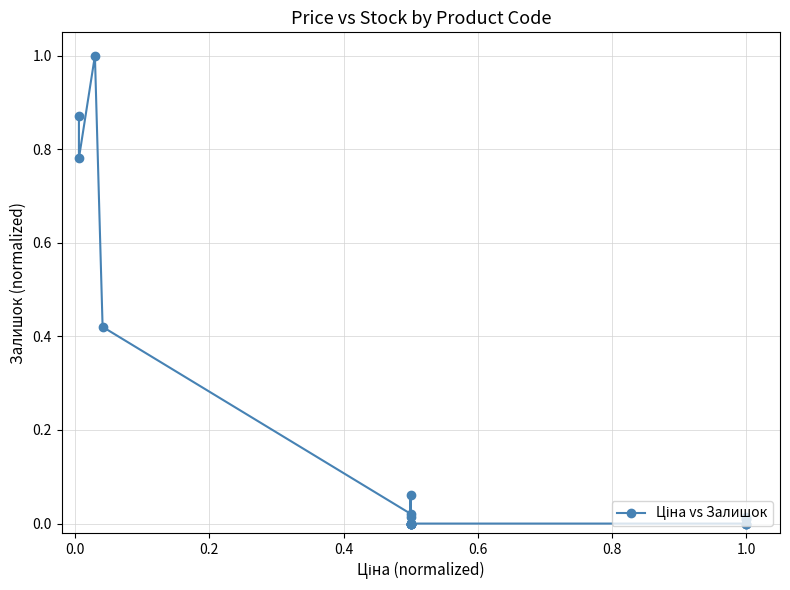

What is the average value?

0.2